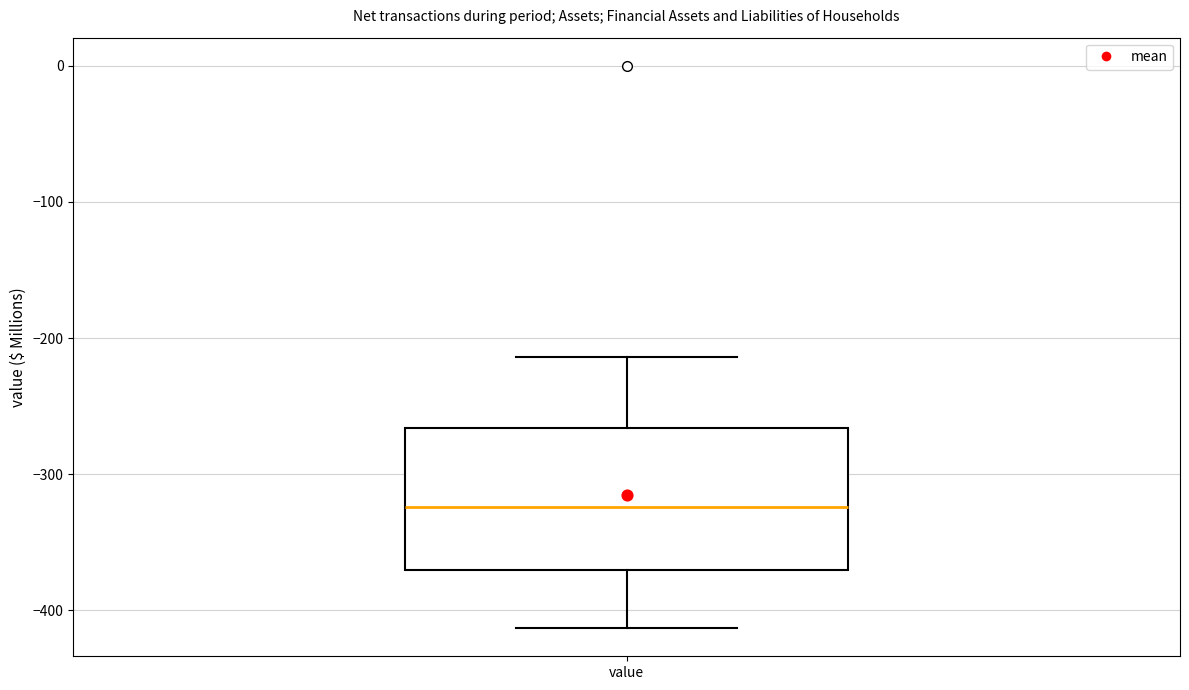

Where does the lower whisker of the box for value end on the y-axis? The values are not printed on the chart, so give them approximately, as read against the axis.

-410